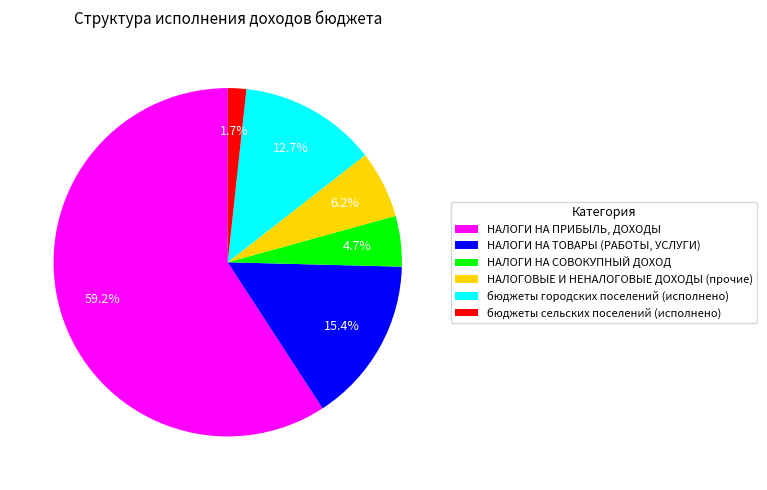

Approximately how many times larger is the value at НАЛОГИ НА ПРИБЫЛЬ, ДОХОДЫ compared to НАЛОГОВЫЕ И НЕНАЛОГОВЫЕ ДОХОДЫ (прочие)?

9.5